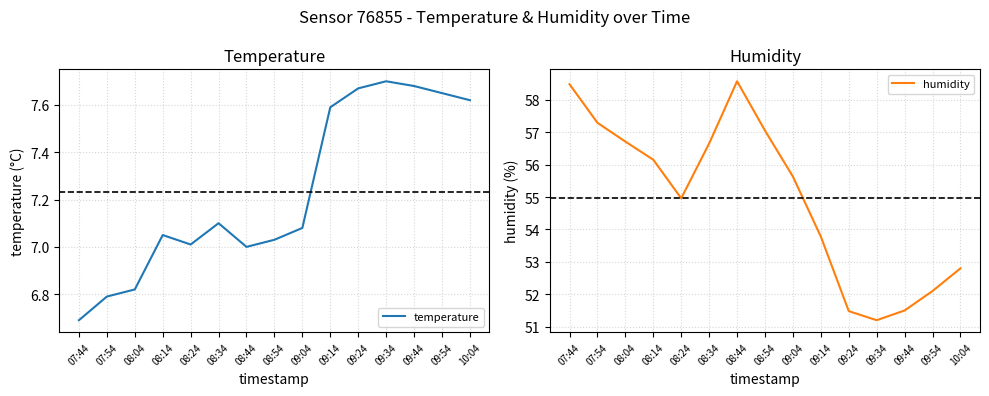

At which label does temperature first exceed 7?

08:14